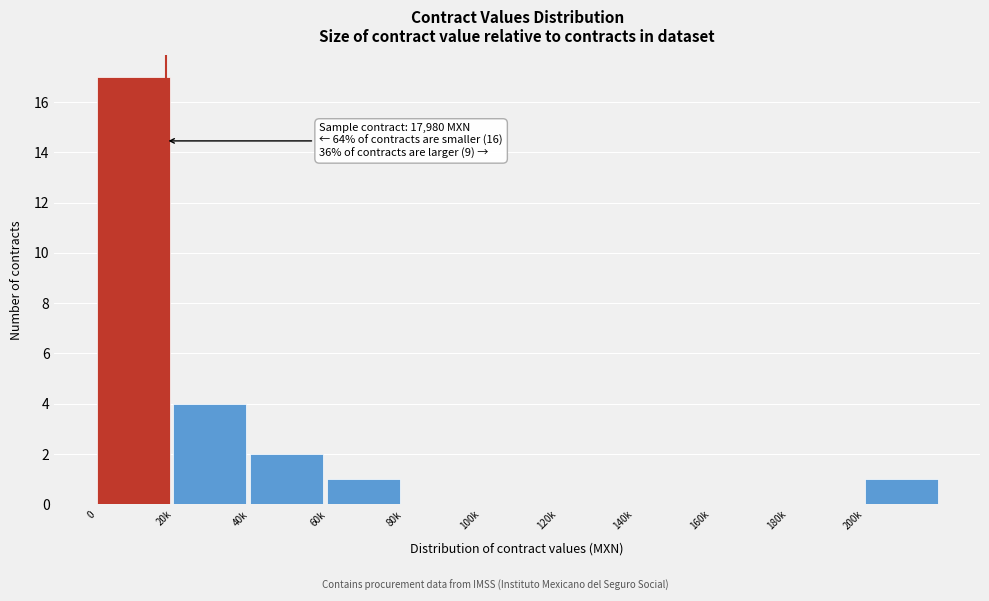

Reading left to right, what are all the values shown in this chart?

0=17	20k=4	40k=2	60k=1	80k=0	100k=0	120k=0	140k=0	160k=0	180k=0	200k=1